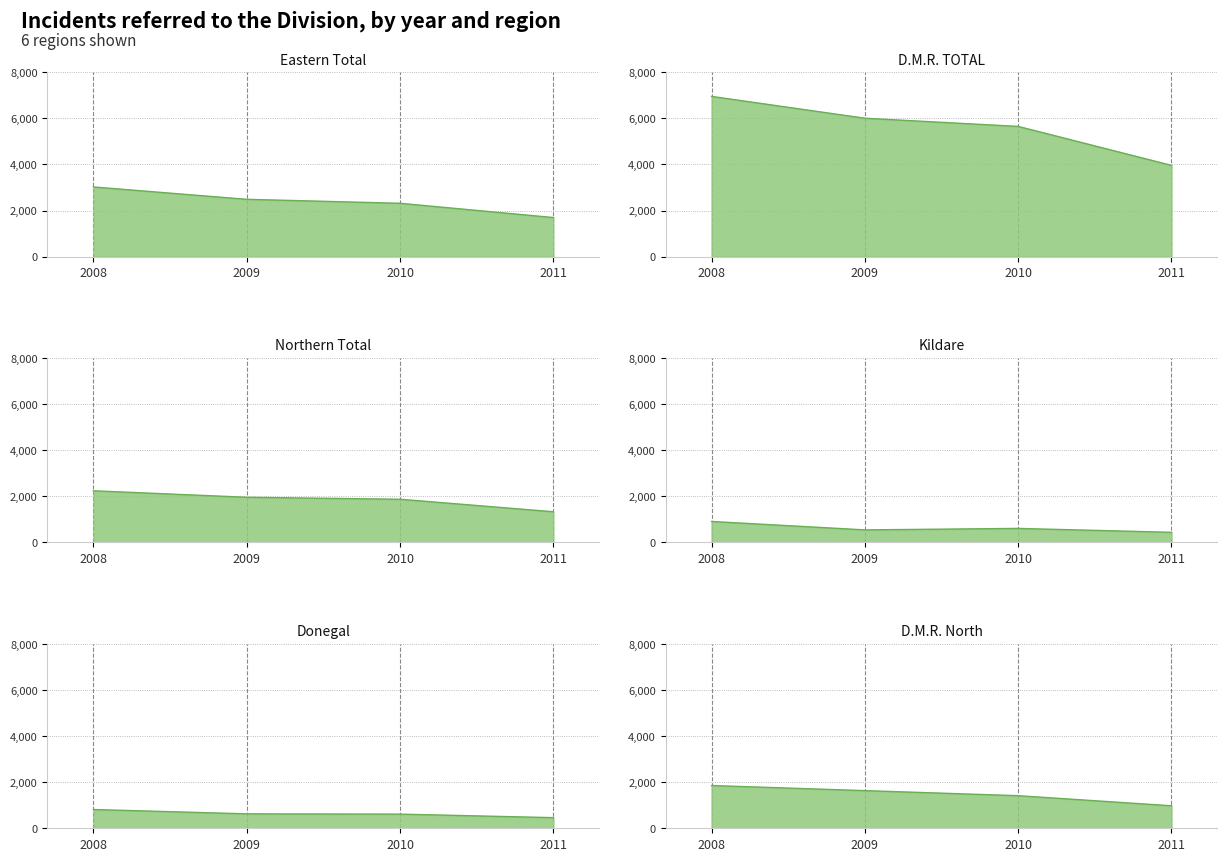

Is it true that Donegal equals 461 at 2011?

True